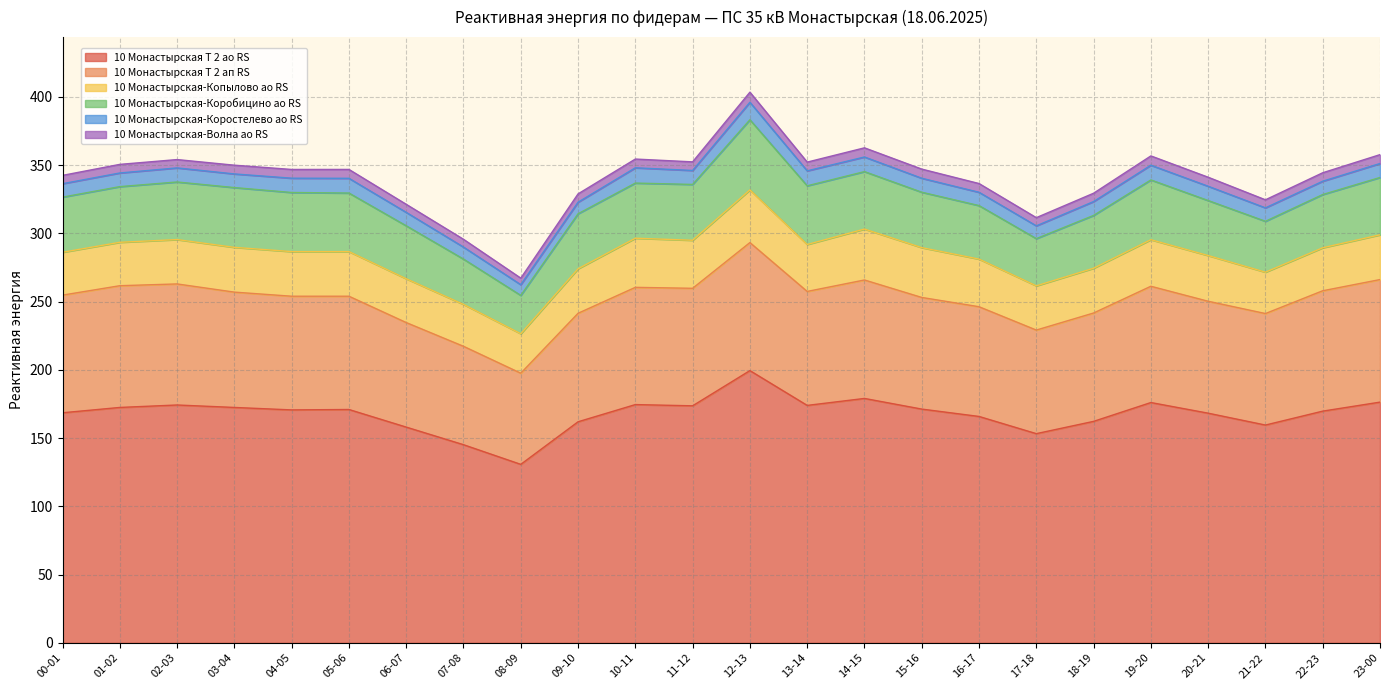

Where is the first local minimum for 10 Монастырская-Коробицино ао RS?

08-09